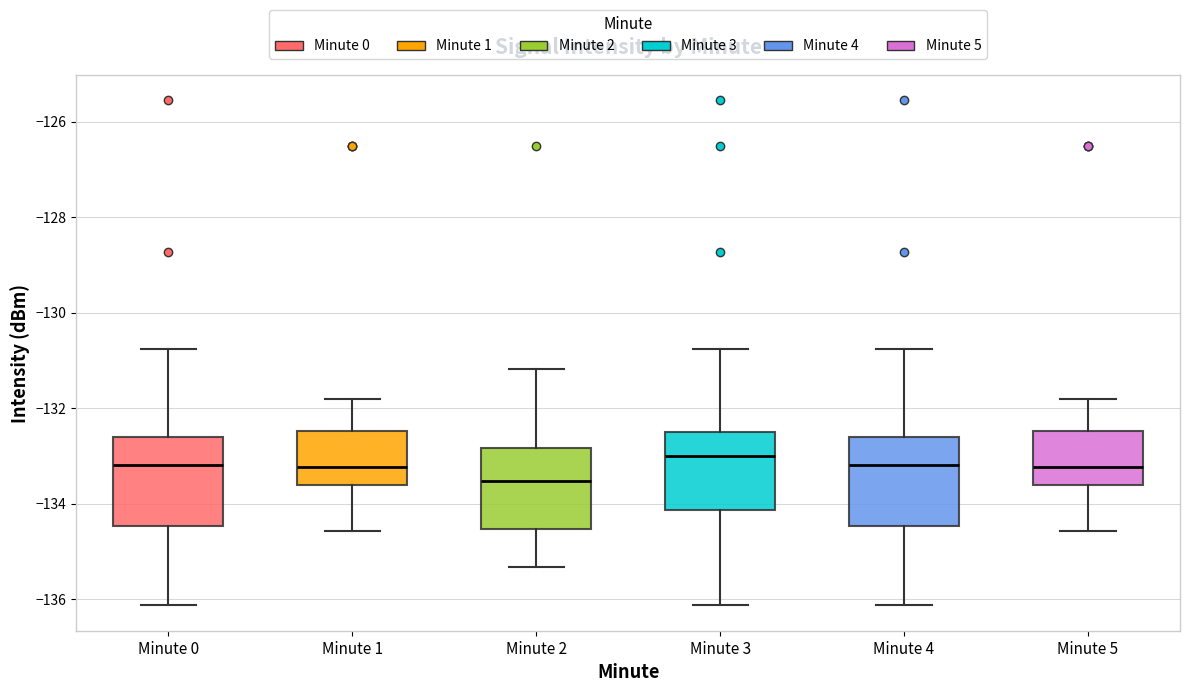

Where does the median line of the box for Minute 3 sit on the y-axis? The values are not printed on the chart, so give them approximately, as read against the axis.

-133.0